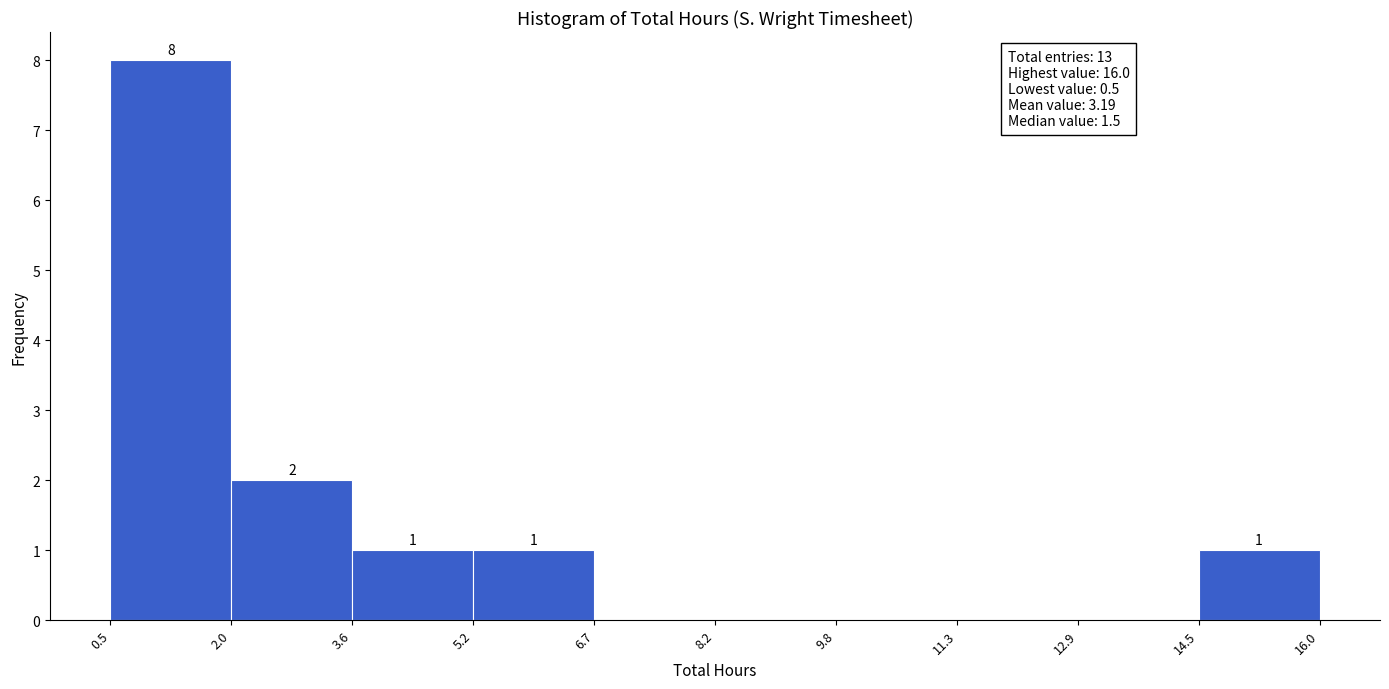

Over which range of the x-axis is the bar tallest?

0.5 to 2.0